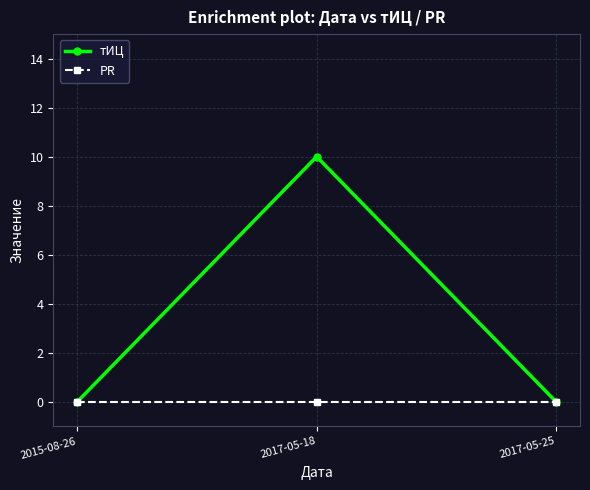

List the series in order of their peak value, highest first.

тИЦ, PR